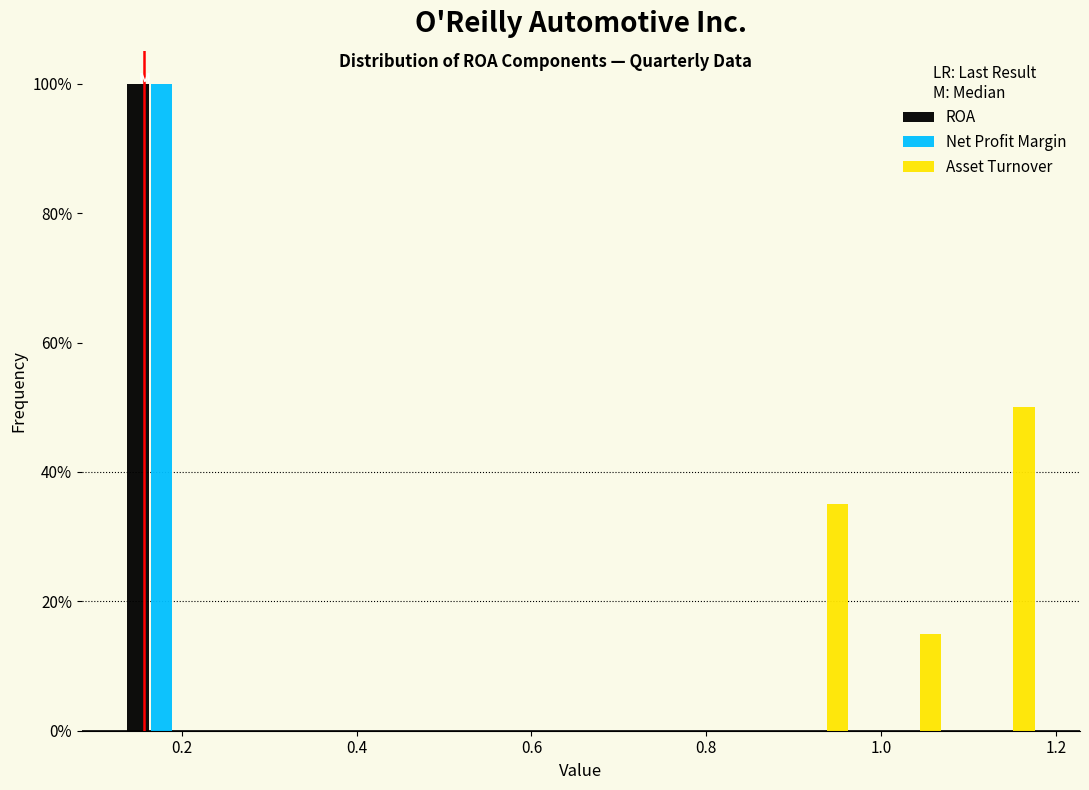

What is the height of the Net Profit Margin bar covering 0.12 to 0.24 on the x-axis? Neither the bar edges nor the heights are printed on the chart, so give them approximately, as read against the axes.

100